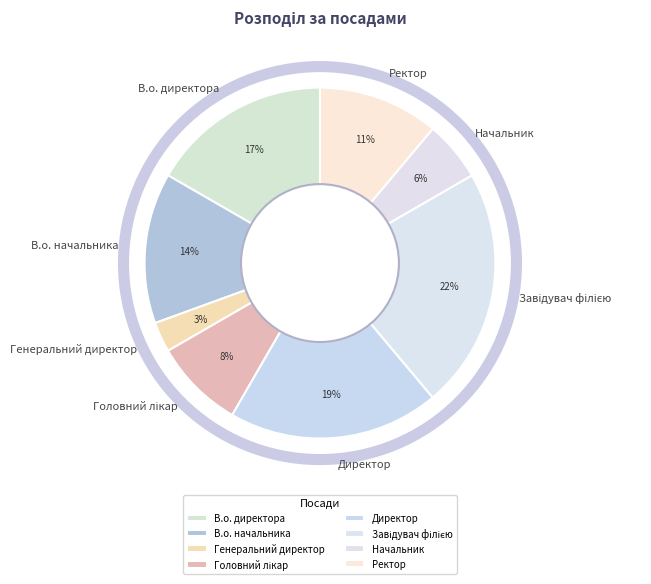

Does any single category account for the majority?

No